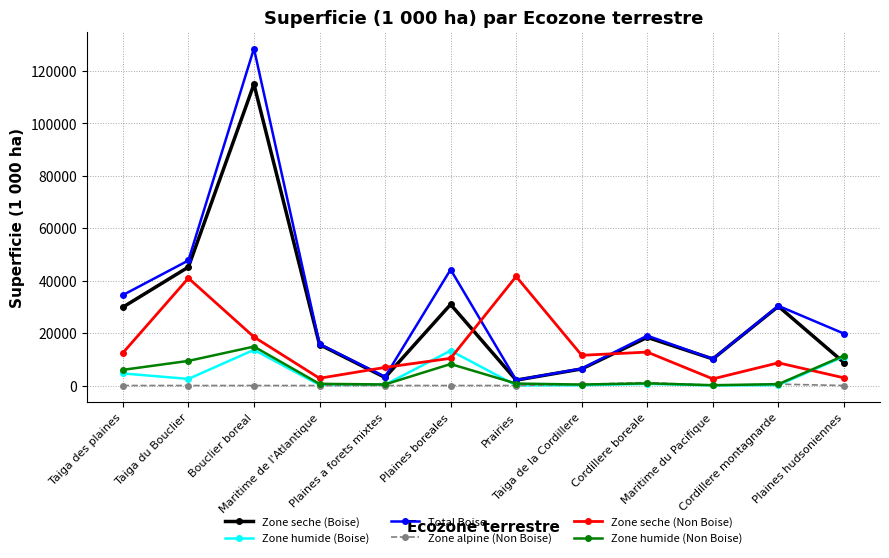

Between Plaines boreales and Taiga de la Cordillere, which series saw the biggest shift?

Total Boise